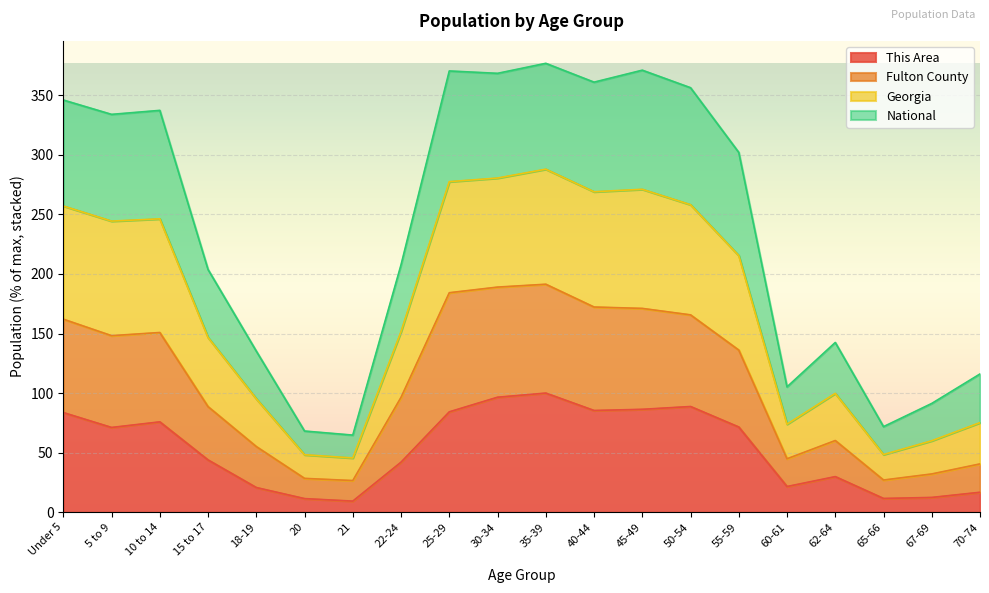

How many values in the National series exceed 215?

10